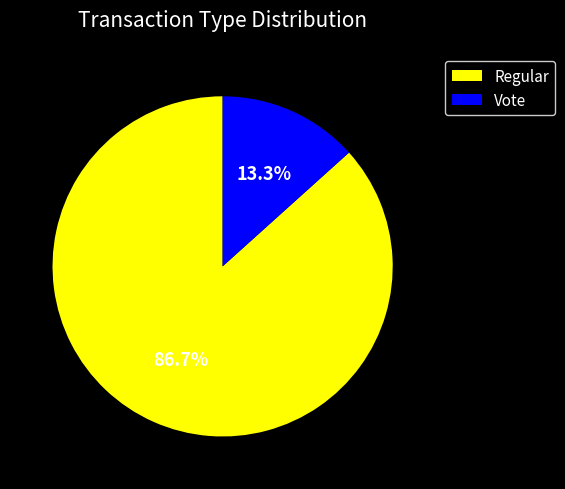

To the nearest percent, what portion does Regular represent?

87%